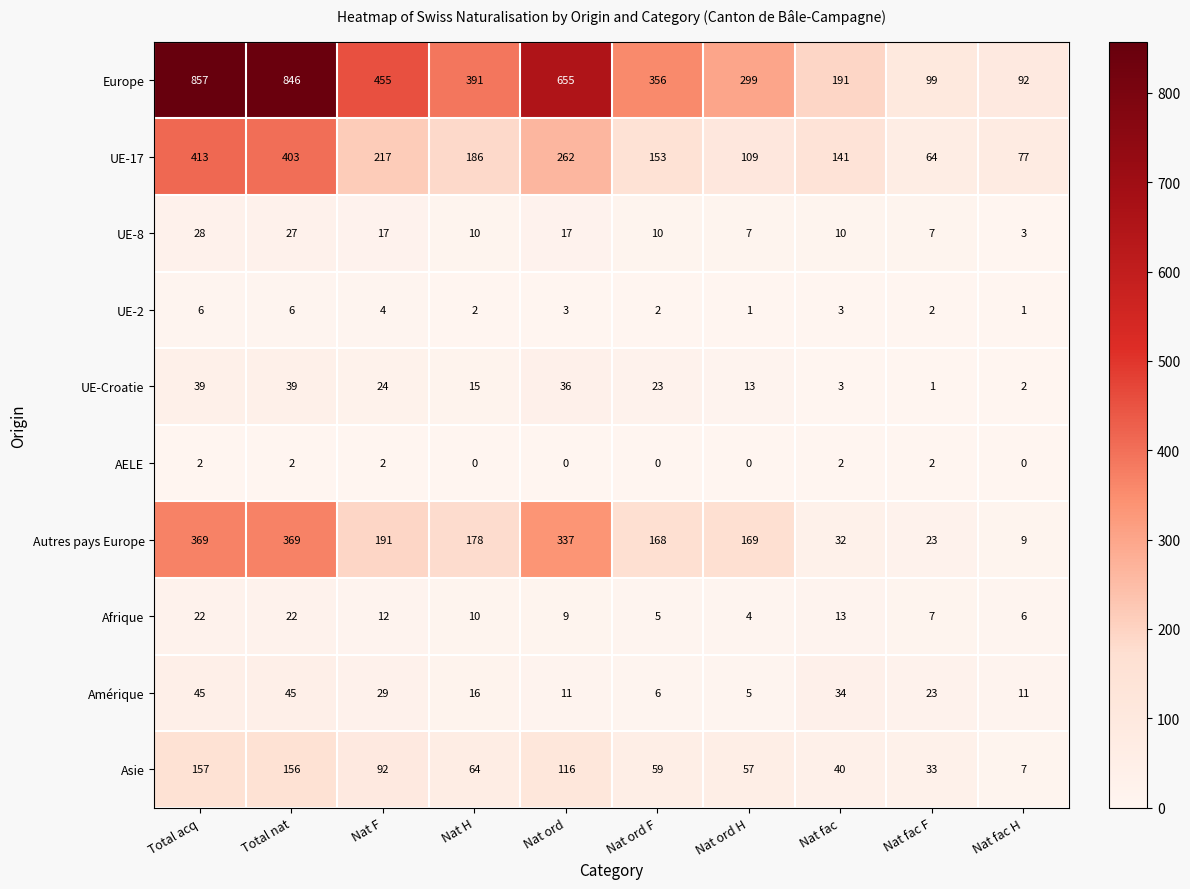

How many positive values does the AELE series have?

5